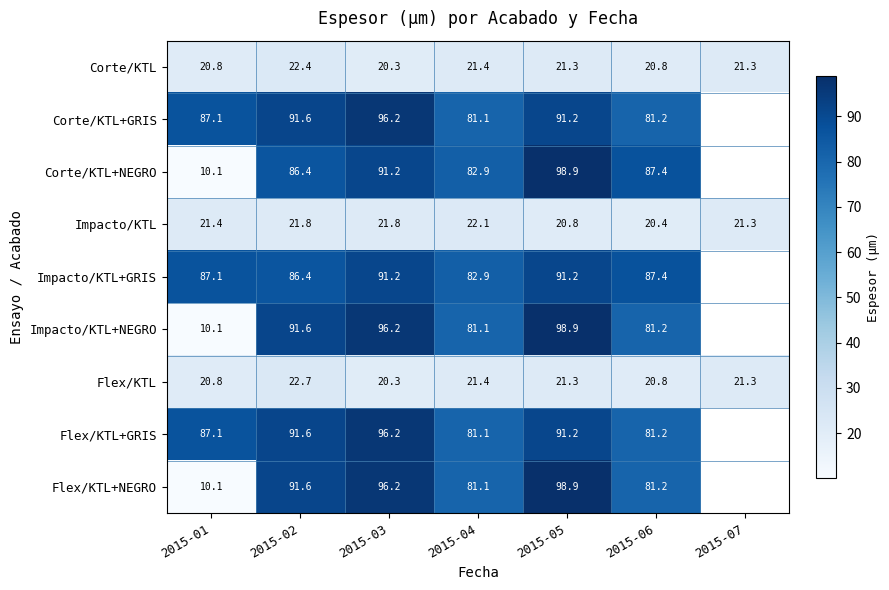

What is the difference between the highest and lowest values at 2015-02?

69.8